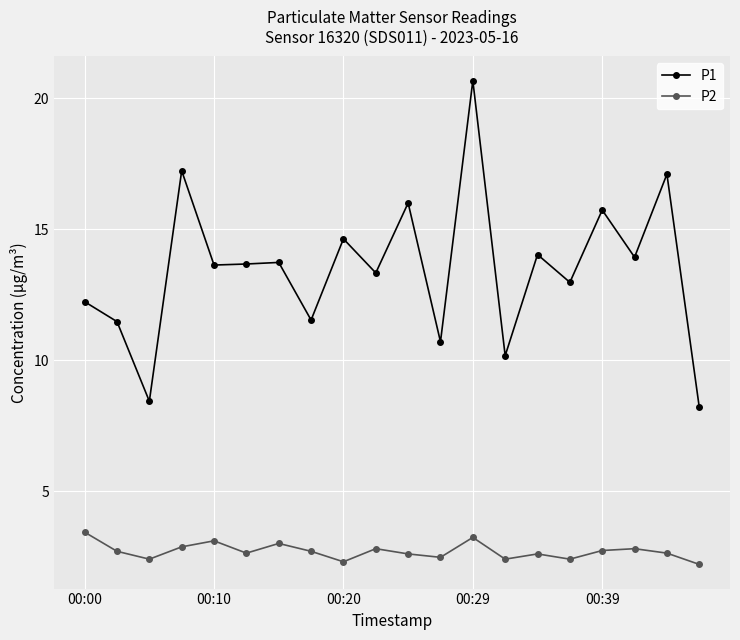

List the series in order of their overall mean, lowest first.

P2, P1